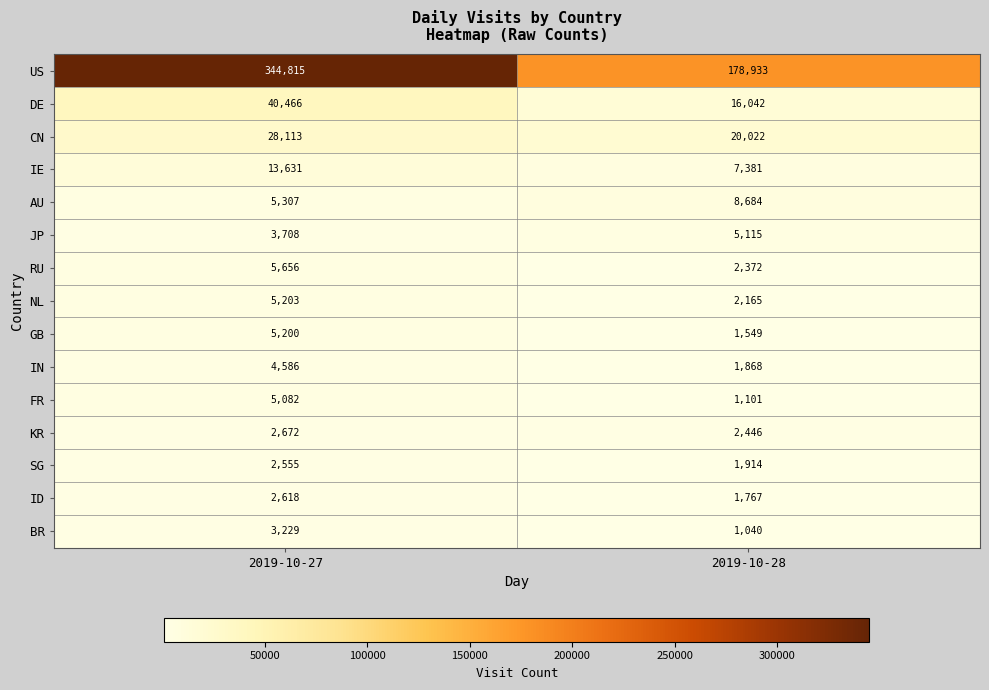

What is the sum of the DE values at 2019-10-28 and 2019-10-27?

56508